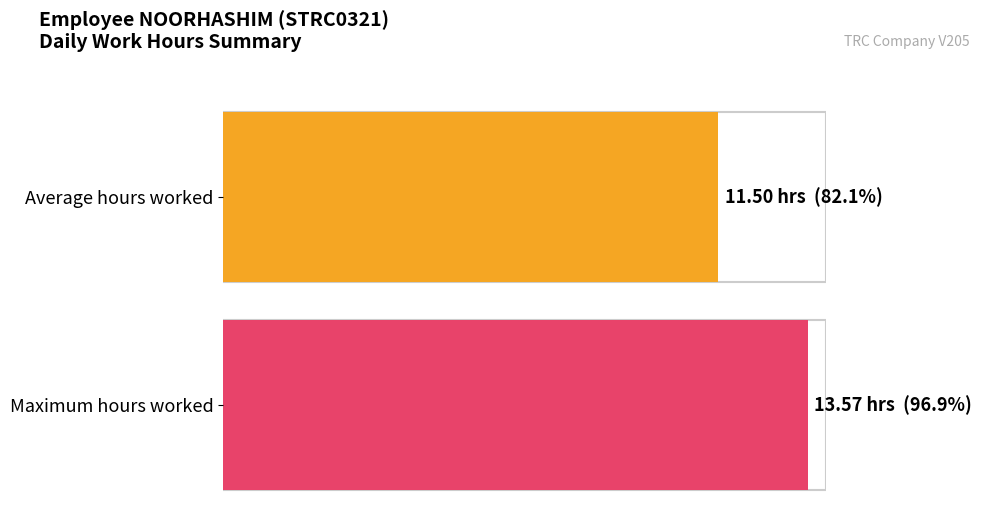

How many distinct data groups are displayed?

1